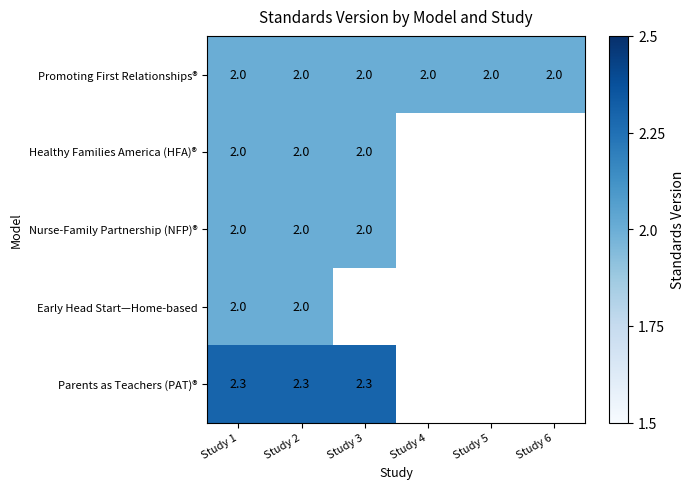

What is the total value across all series at Study 2?

10.3